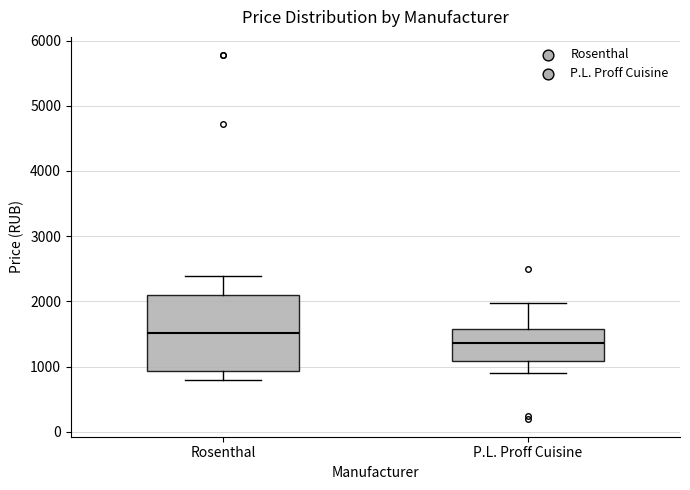

Which box's median line is the lowest?

P.L. Proff Cuisine